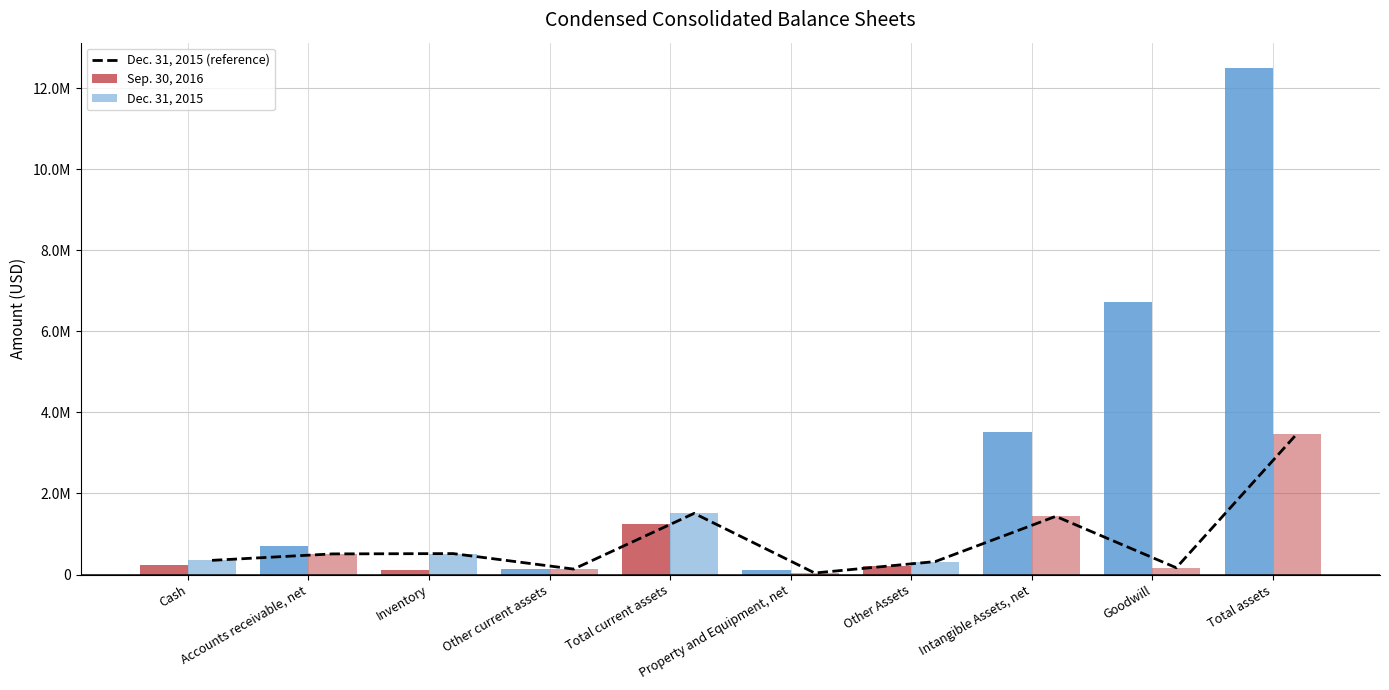

What is the approximate value of Sep. 30, 2016 at Goodwill?

6736043